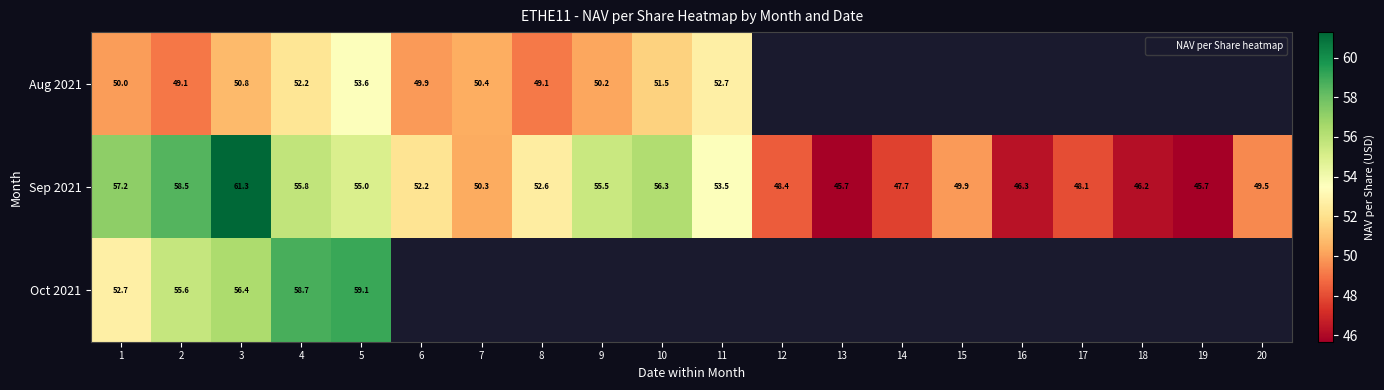

Rank the series by their maximum value, from highest to lowest.

Sep 2021, Oct 2021, Aug 2021